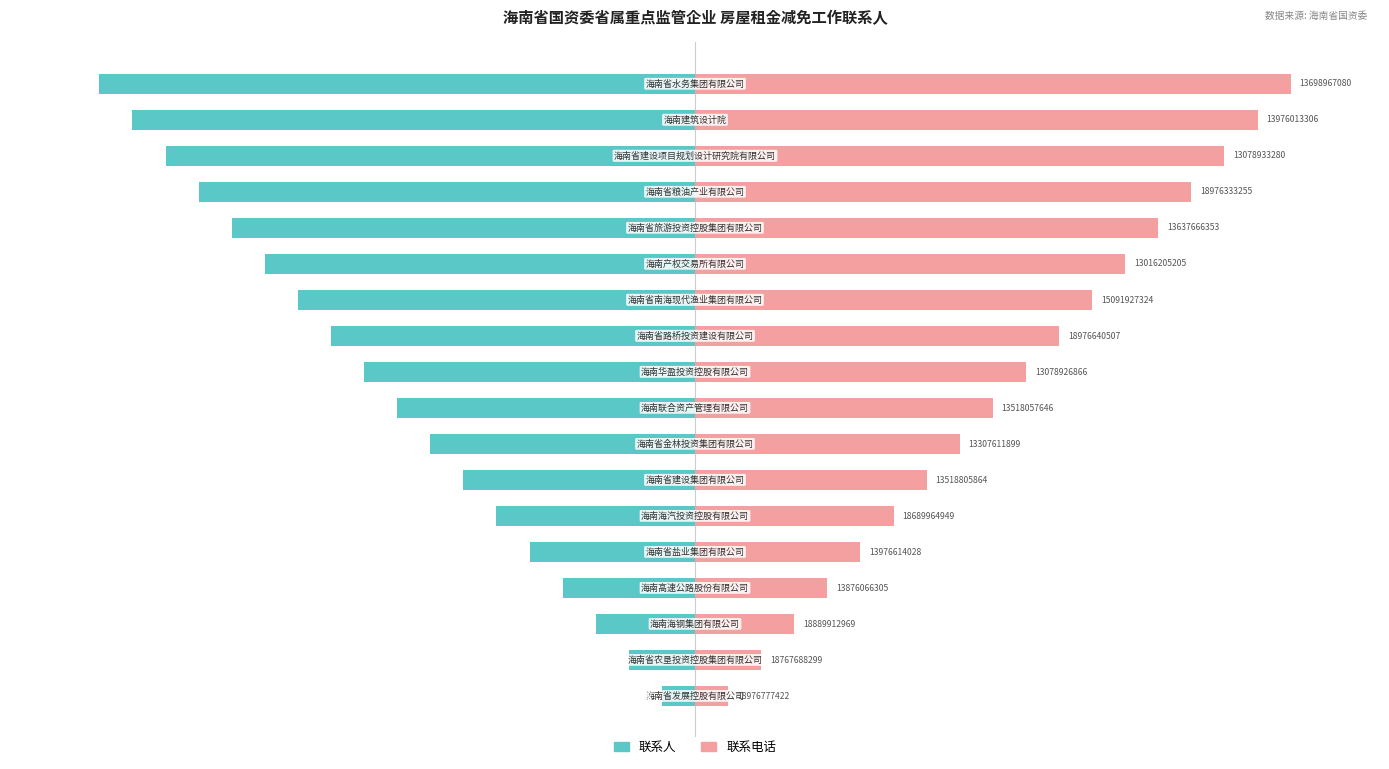

What is the sum of the 联系人 values at 2 and 3?

-38.9